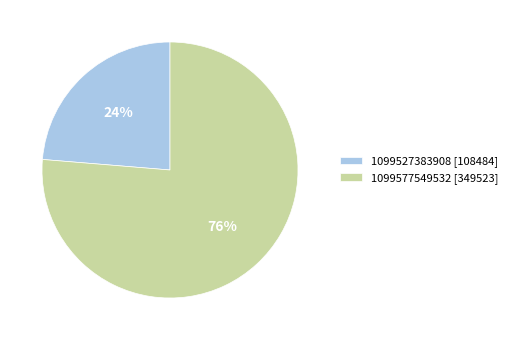

Between 1099527383908 and 1099577549532, which is larger?

1099577549532